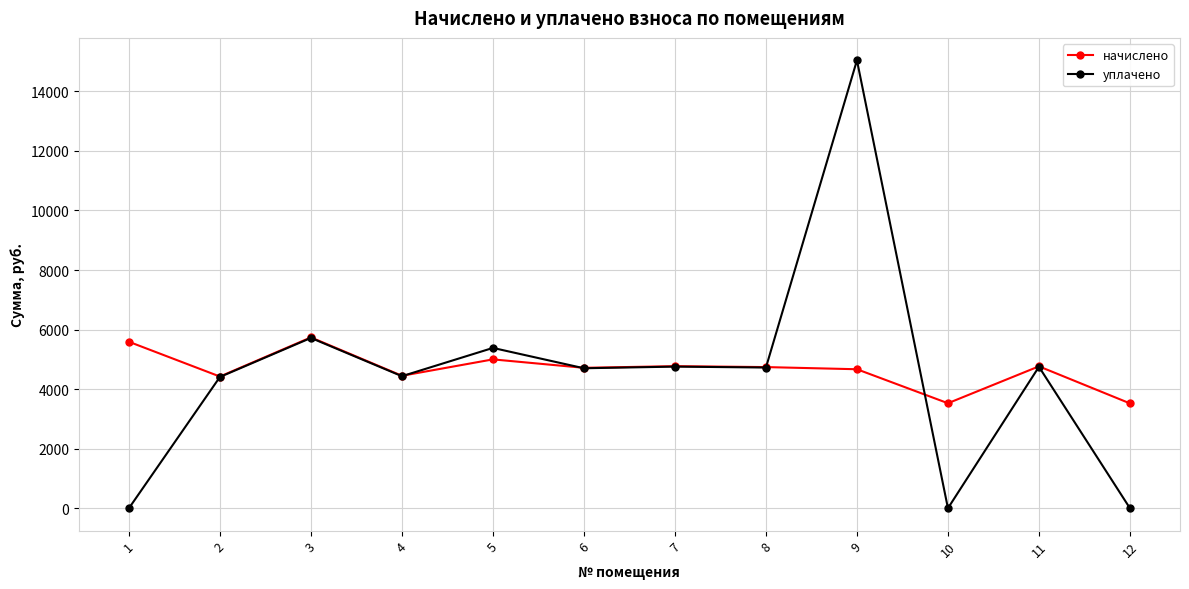

What is the difference between the highest and lowest values at 1?

5589.6